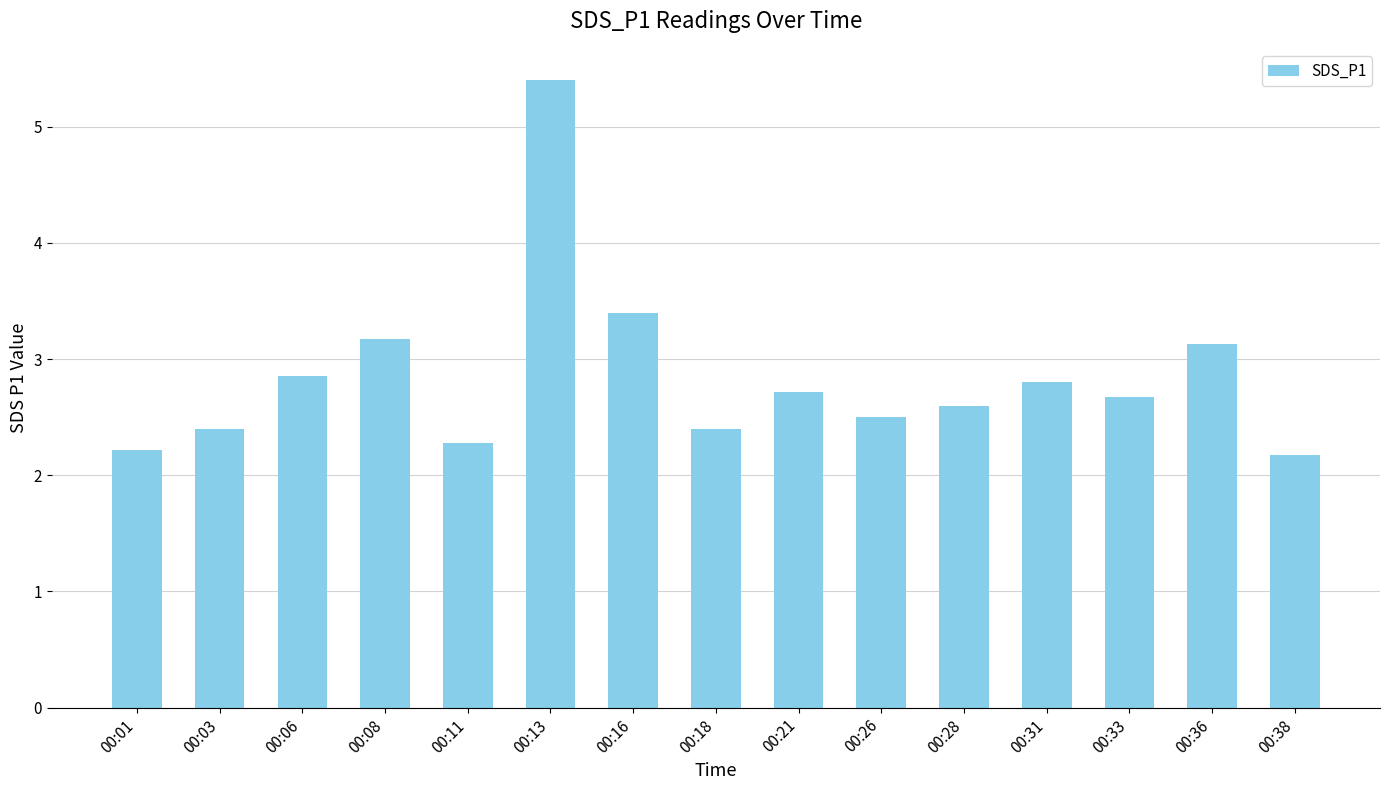

The value at 00:03 is 3.5. True or false?

False